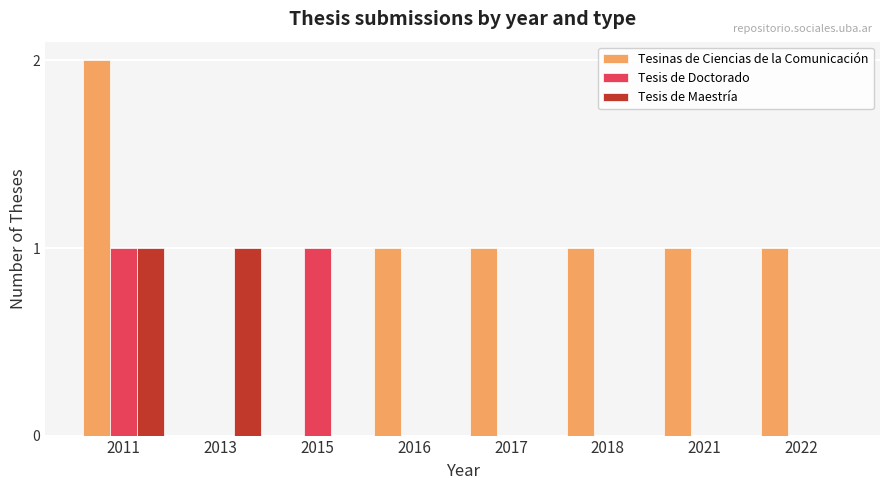

What is the total value across all series at 2013?

1